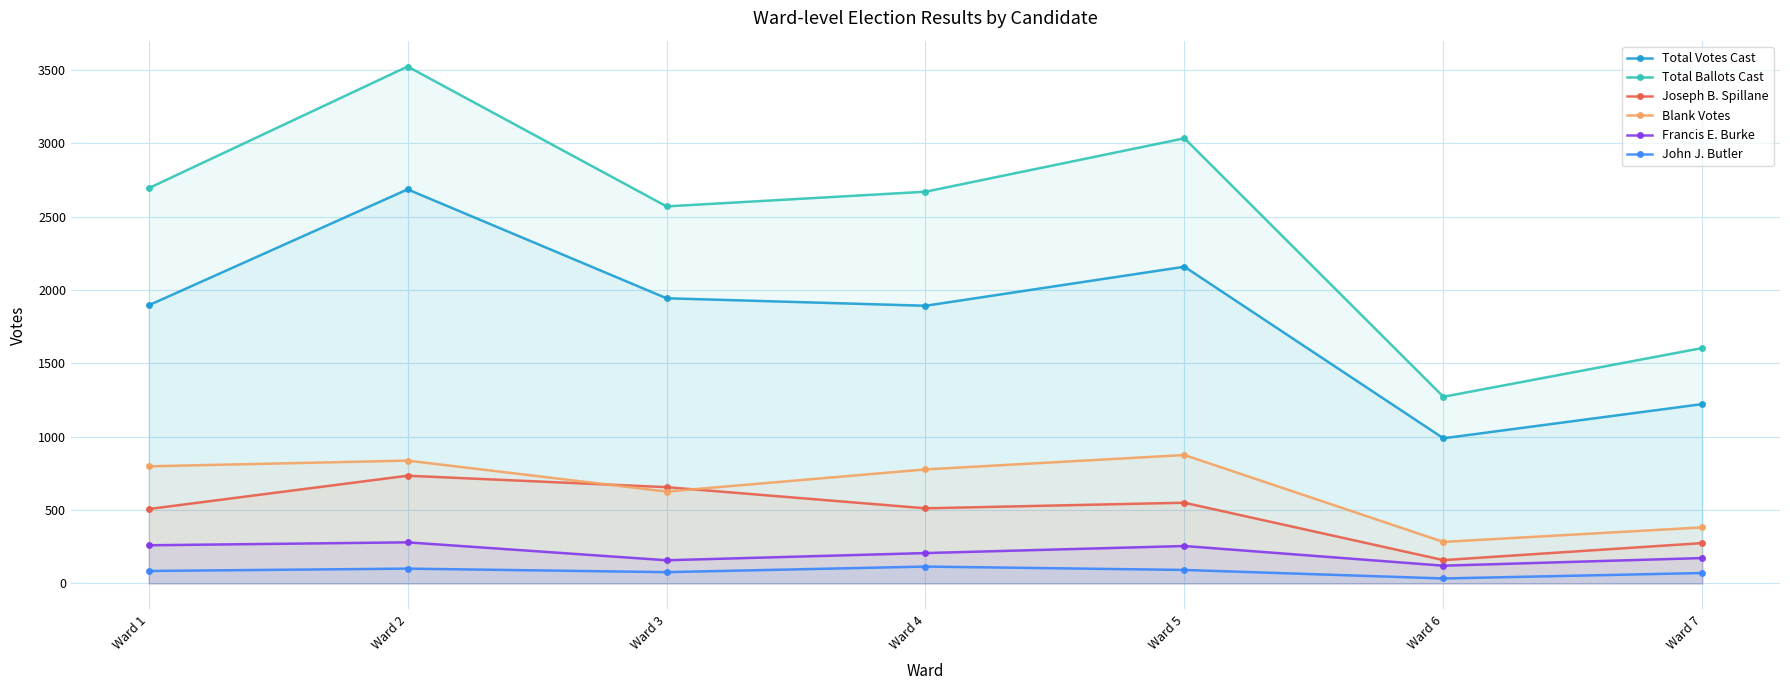

Which series changed the most between Ward 1 and Ward 5?

Total Ballots Cast